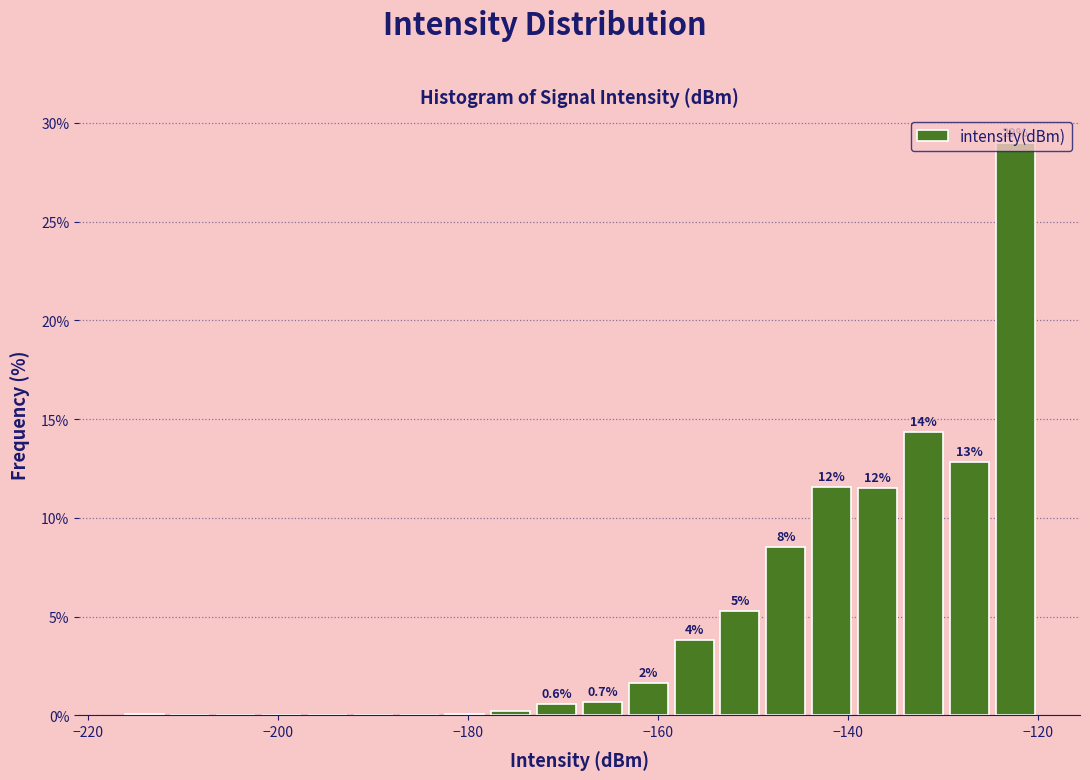

Around what value on the x-axis is the tallest bar? Give the approximate position of its centre, as read against the axis.

-122